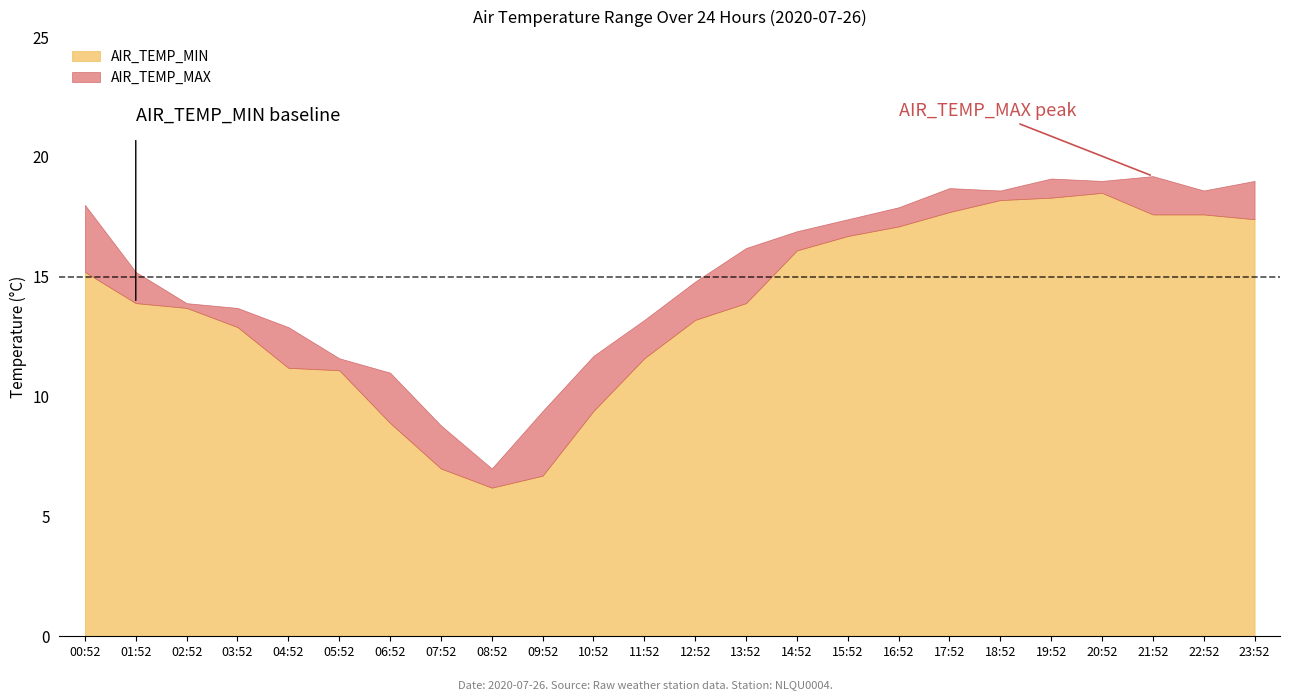

The AIR_TEMP_MAX series shows 13.7 at 03:52. True or false?

True